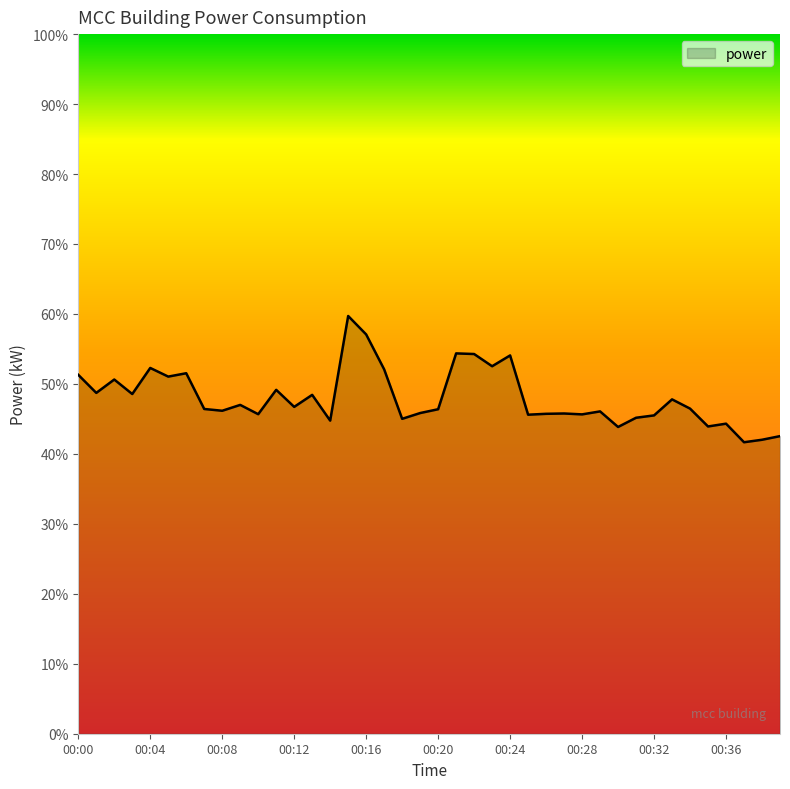

Does the chart have visible grid lines?

No